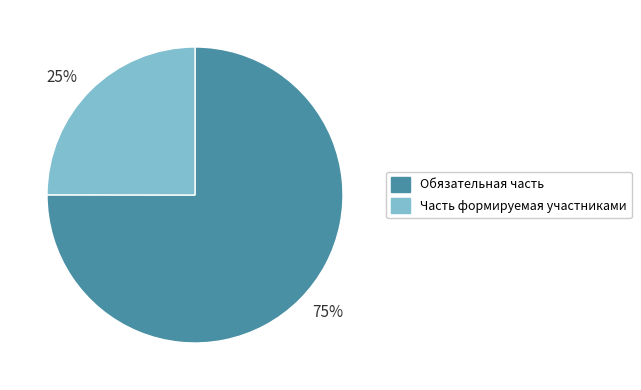

To the nearest percent, what is the combined percentage of Часть формируемая участниками and Обязательная часть?

100%